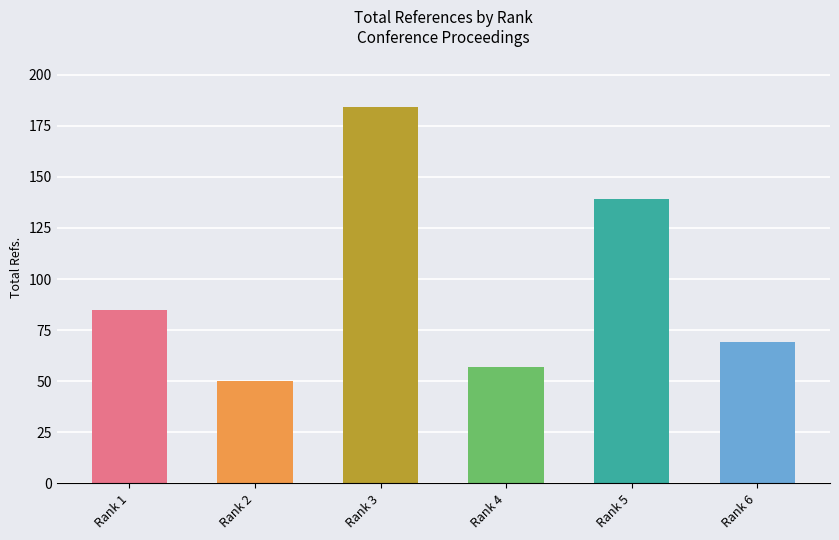

What is the difference between the values at Rank 3 and Rank 6?

115